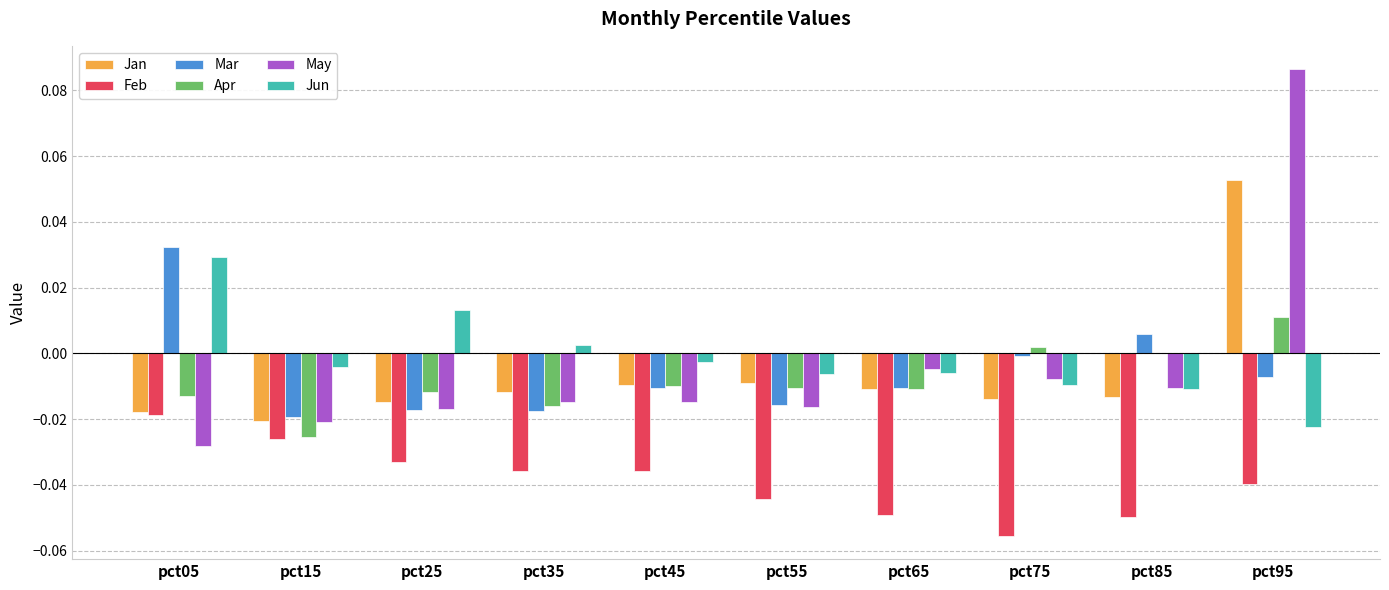

Is the value of Jan at pct85 greater than the value of Feb at pct75?

Yes